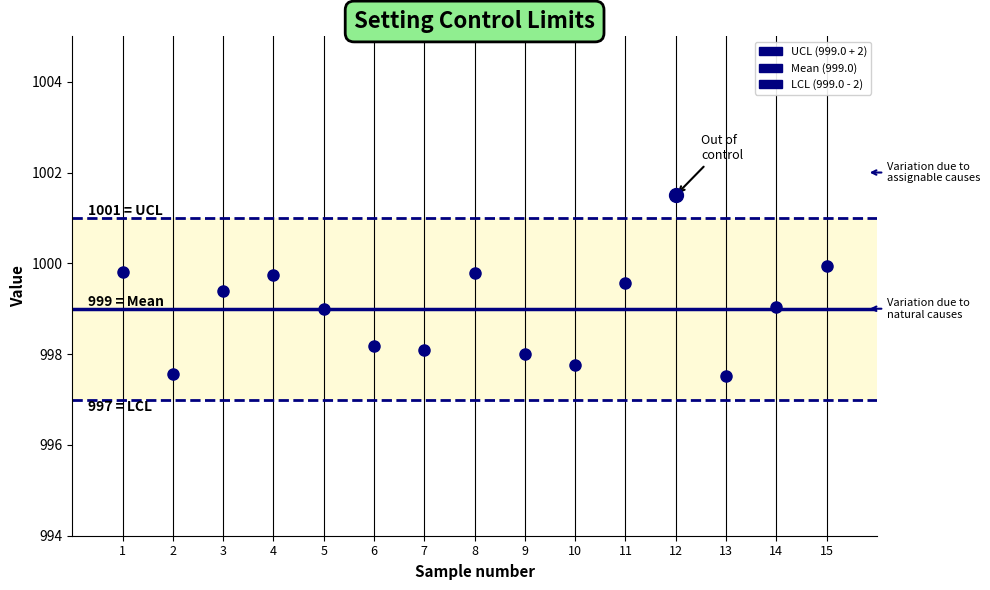

What is the maximum value for UCL?

1001